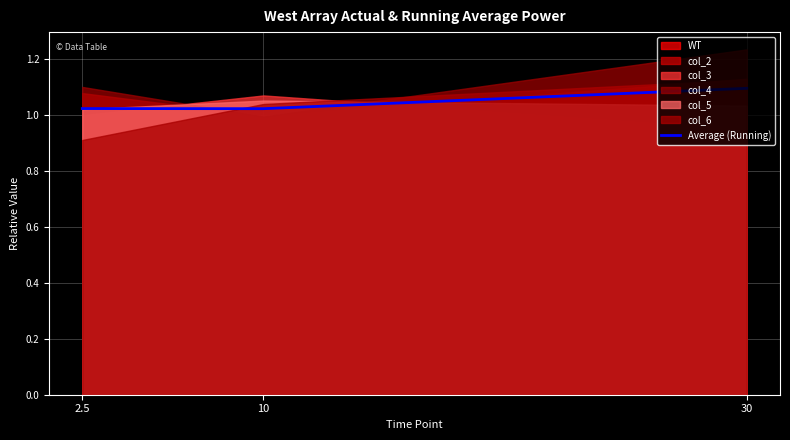

What is the label of the 2nd point from the left?

10